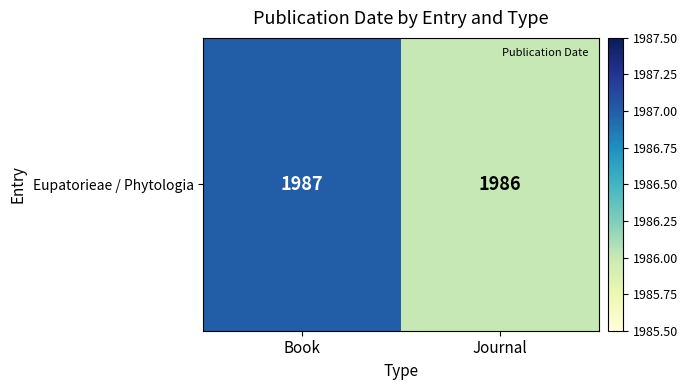

The chart shows a value of 879 at Journal. True or false?

False